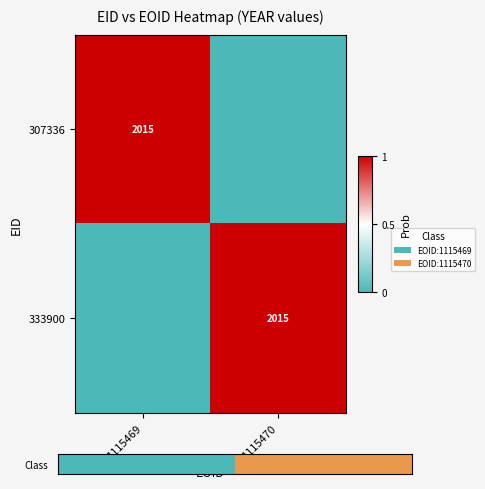

At which category is the sum across all series the highest?

1115470